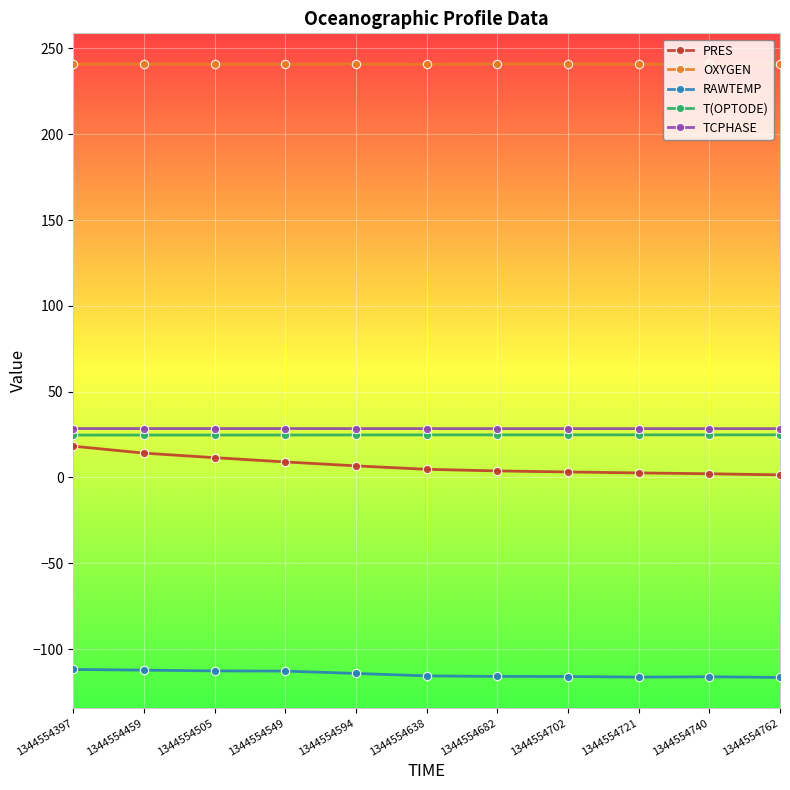

Does the chart display data point markers on the line(s)?

Yes